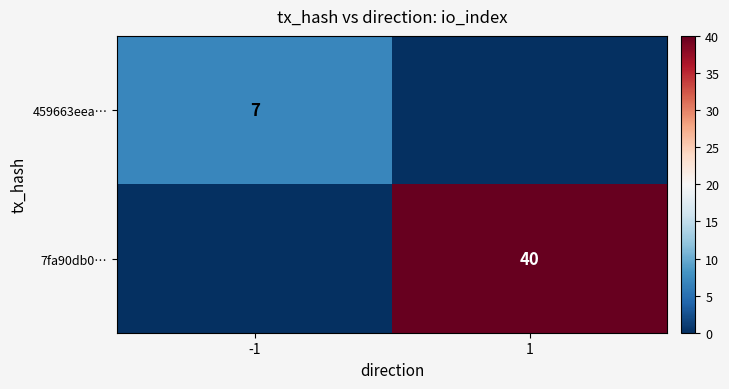

Is it true that 7fa90db0… equals 61 at 1?

False